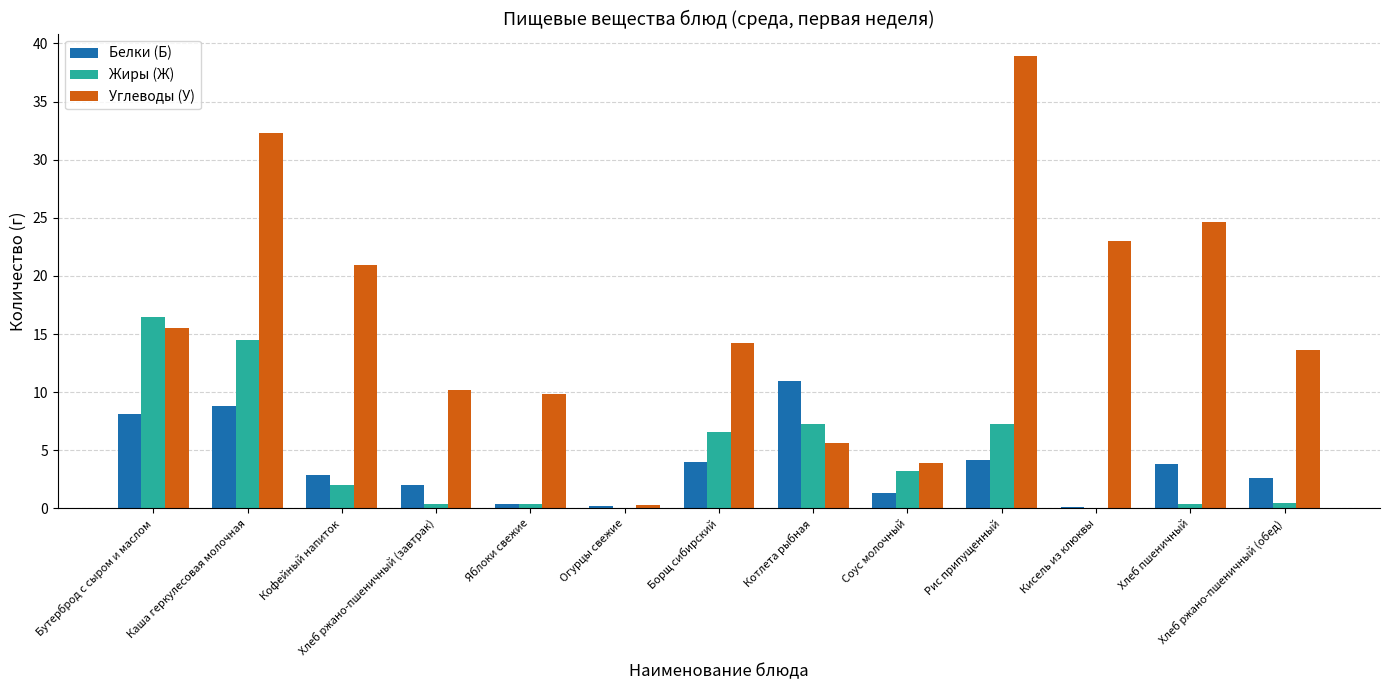

Where is Углеводы (У) nearest to the value 19?

Кофейный напиток